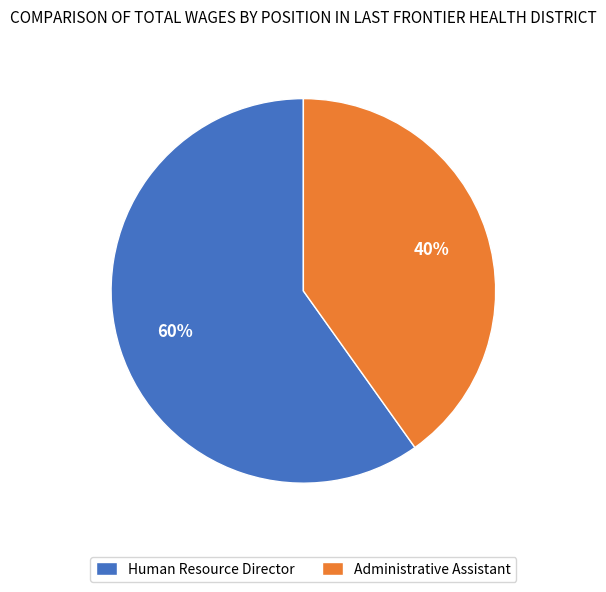

Is it true that Administrative Assistant is 29% of the pie?

False